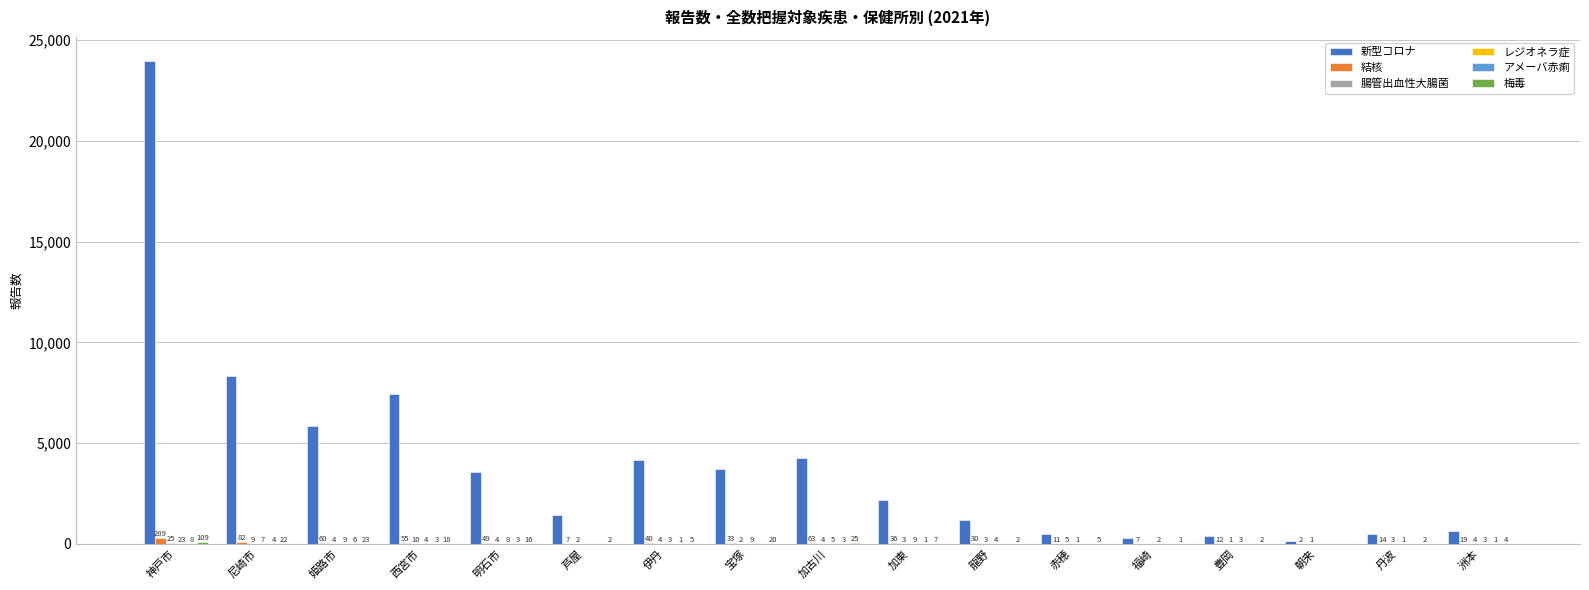

Which series has the largest total across all categories?

新型コロナ